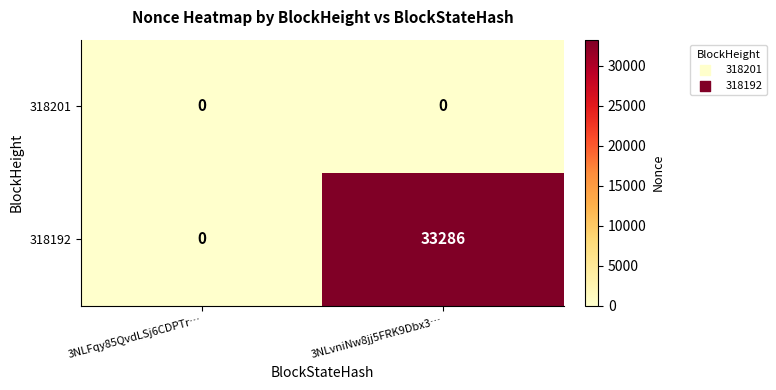

Count the number of categories in the chart.

2